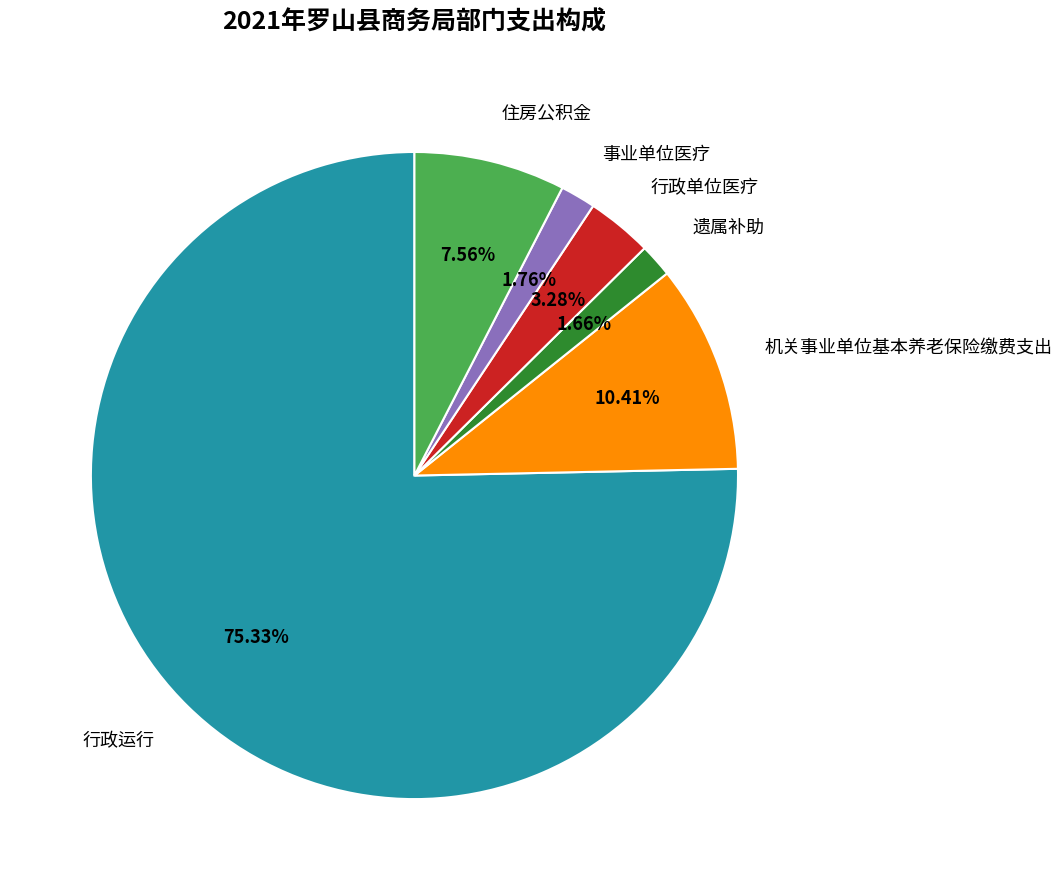

True or false: 机关事业单位基本养老保险缴费支出 accounts for 1% of the total.

False